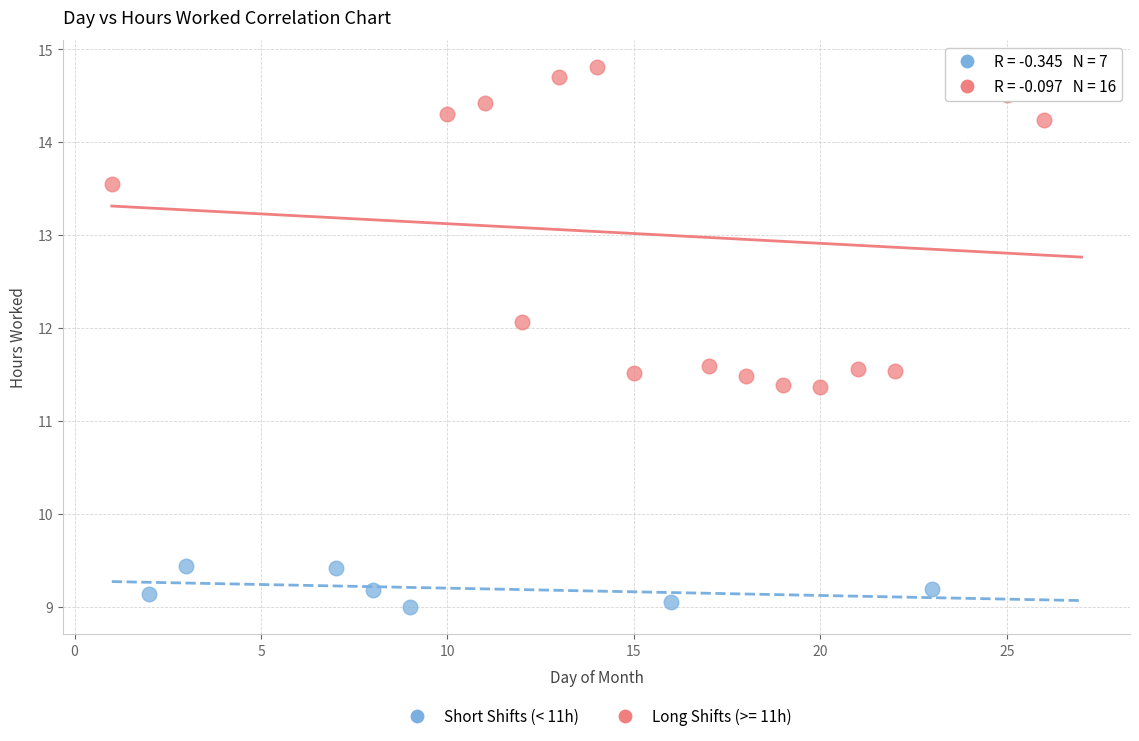

Which series reaches the maximum Y coordinate?

Long Shifts (>= 11h)